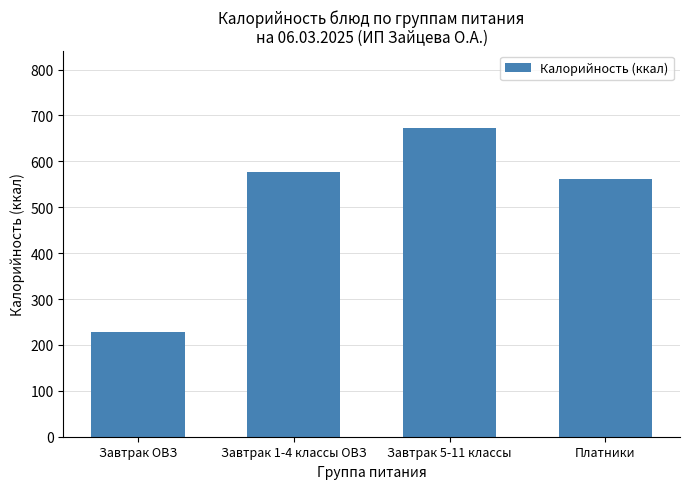

True or false: the data shows 359 at Платники.

False